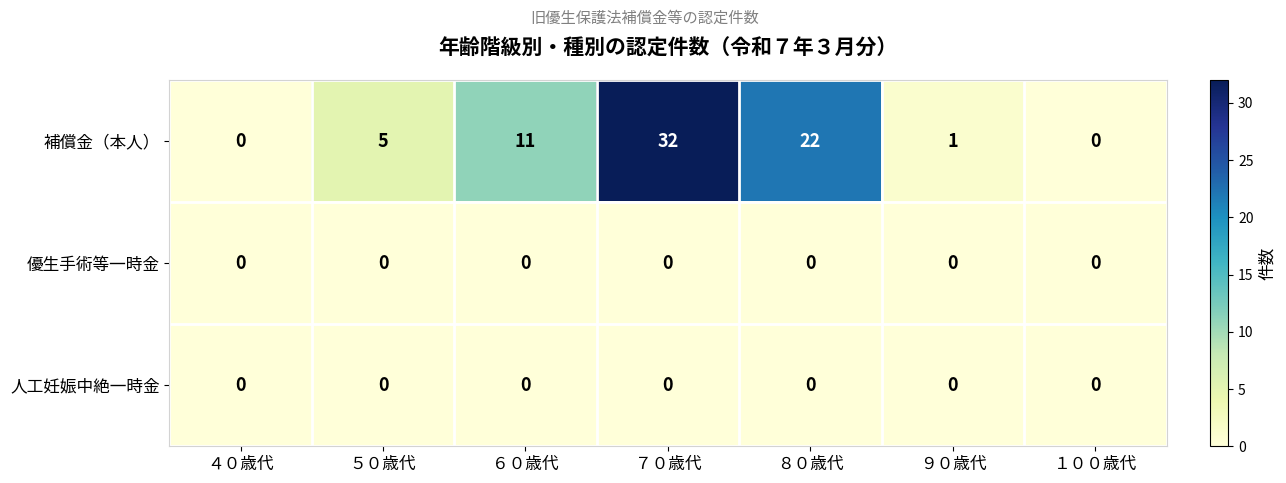

Reading left to right, transcribe all the data shown in this chart.

補償金（本人）: 0	5	11	32	22	1	0
優生手術等一時金: 0	0	0	0	0	0	0
人工妊娠中絶一時金: 0	0	0	0	0	0	0